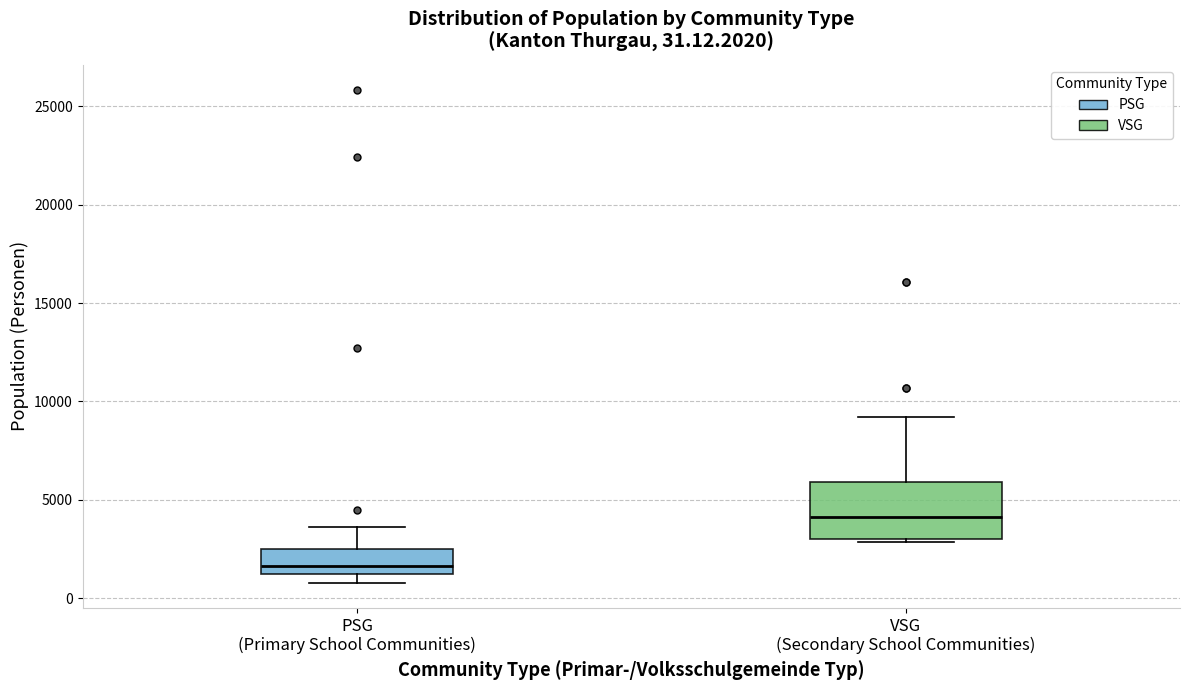

Which box has the highest median line?

VSG (Secondary School Communities)